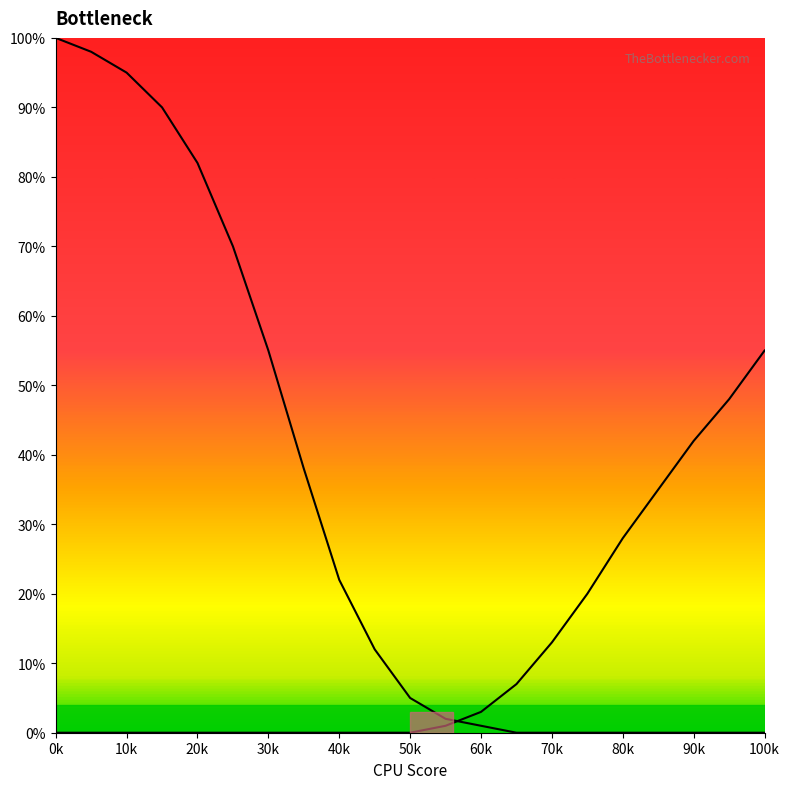

How many lines are shown in the chart?

2